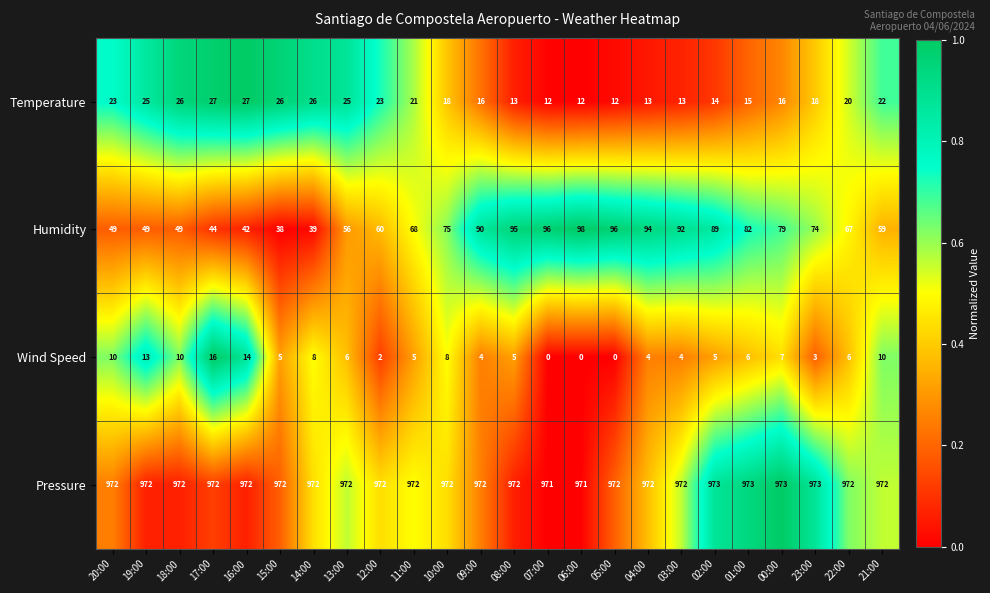

Is it true that Humidity equals 82 at 01:00?

True